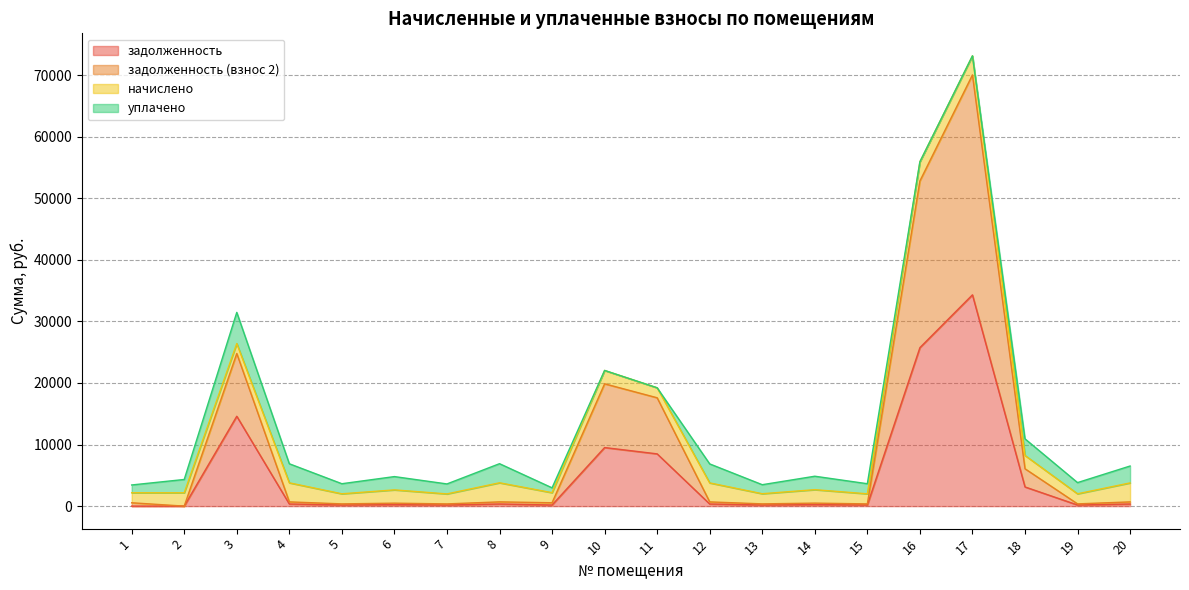

How many positive values does the задолженность series have?

18